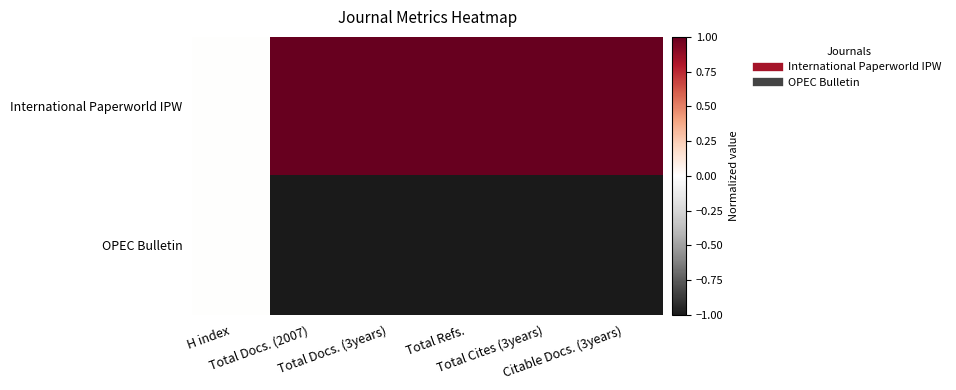

At which category is the sum across all series the highest?

H index